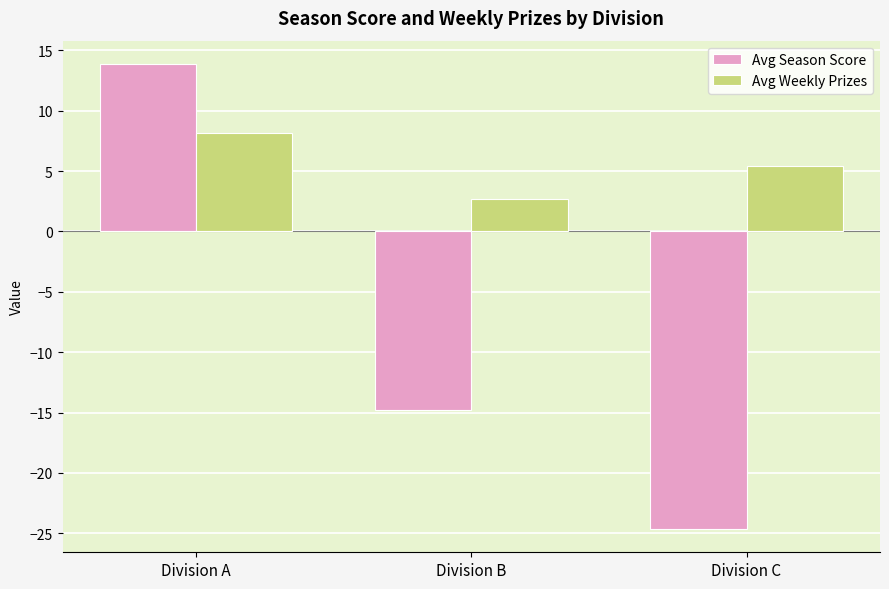

Reading right to left, extract all data points from this chart.

Avg Season Score: Division C=-24.6	Division B=-14.8	Division A=13.9
Avg Weekly Prizes: Division C=5.5	Division B=2.7	Division A=8.2